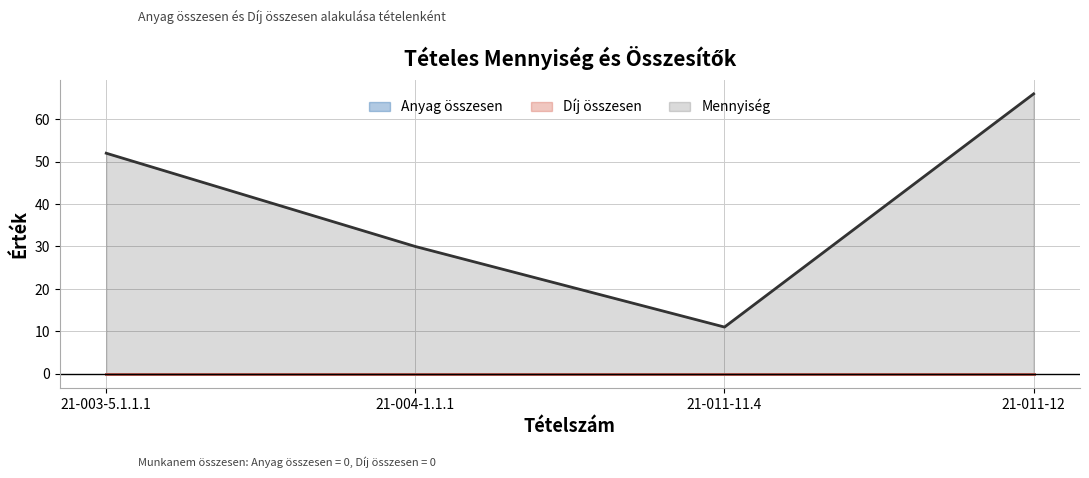

What is the spread (max minus min) of values at 21-011-11.4?

11